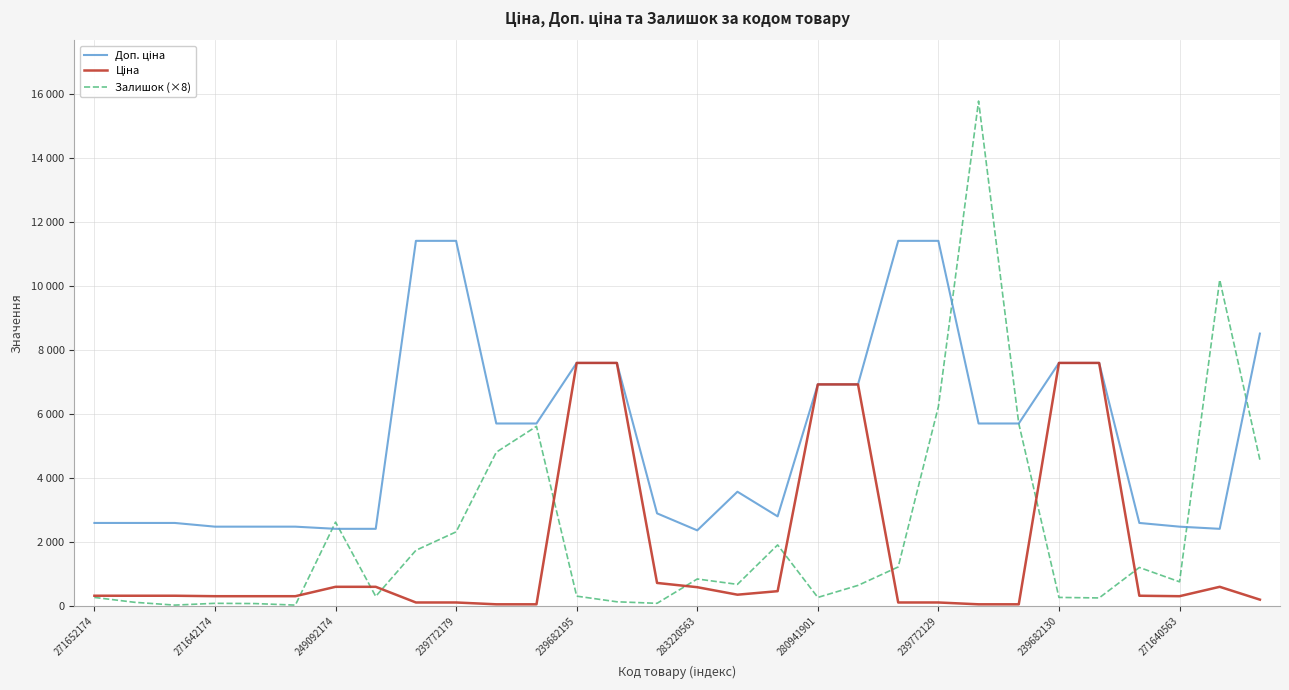

Is this an area chart (filled region under the line)?

No